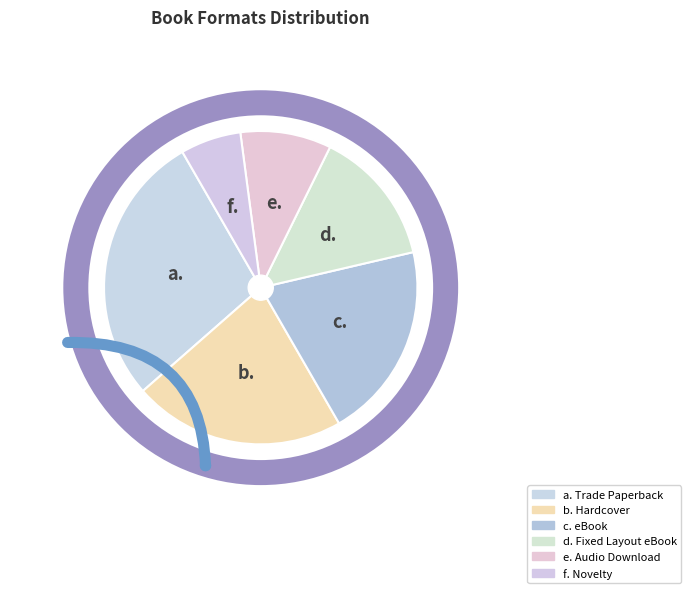

To the nearest percent, what is the difference between the largest and smallest slice percentages?

22%